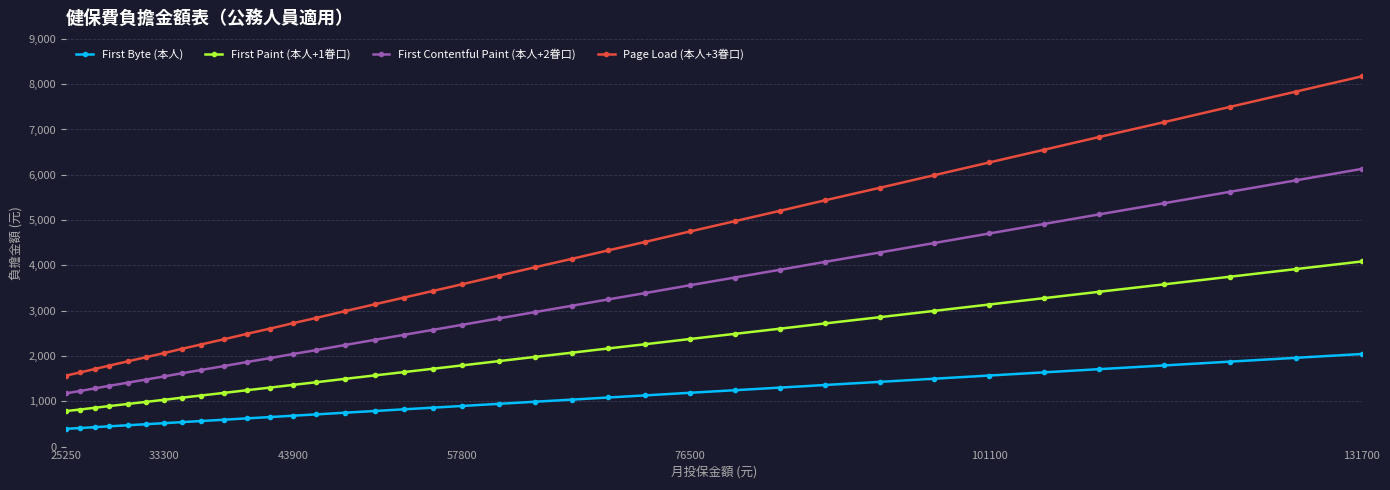

What is the difference between the second highest and second lowest values in the First Byte (本人) series?

1550